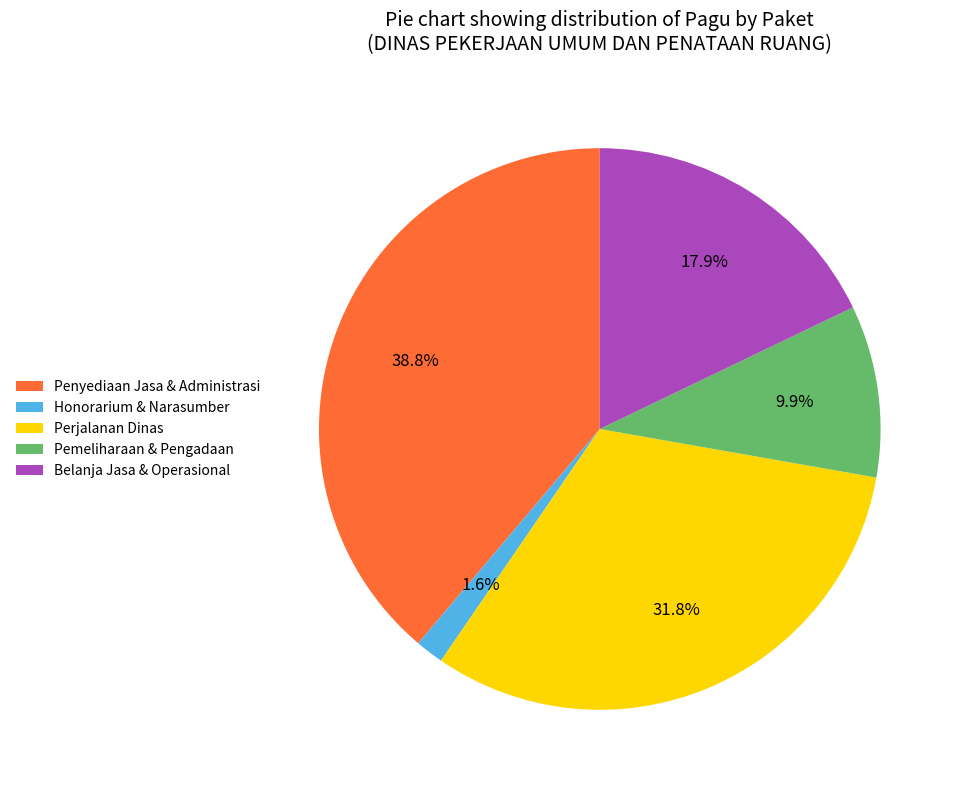

Is there a majority slice in this chart?

No